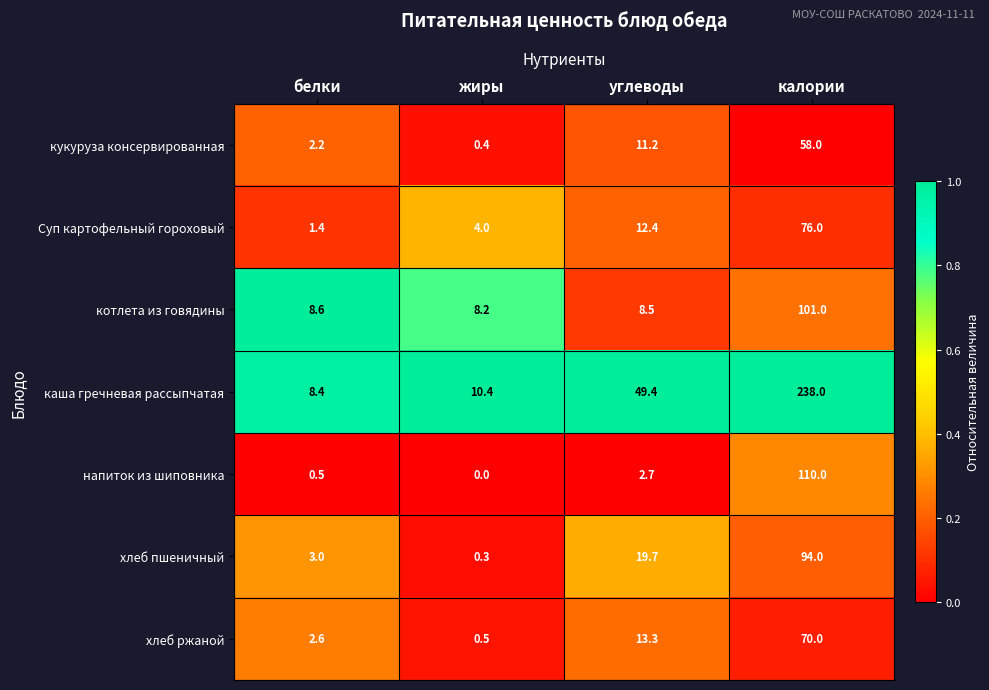

What is the total value across all series at калории?

747.0